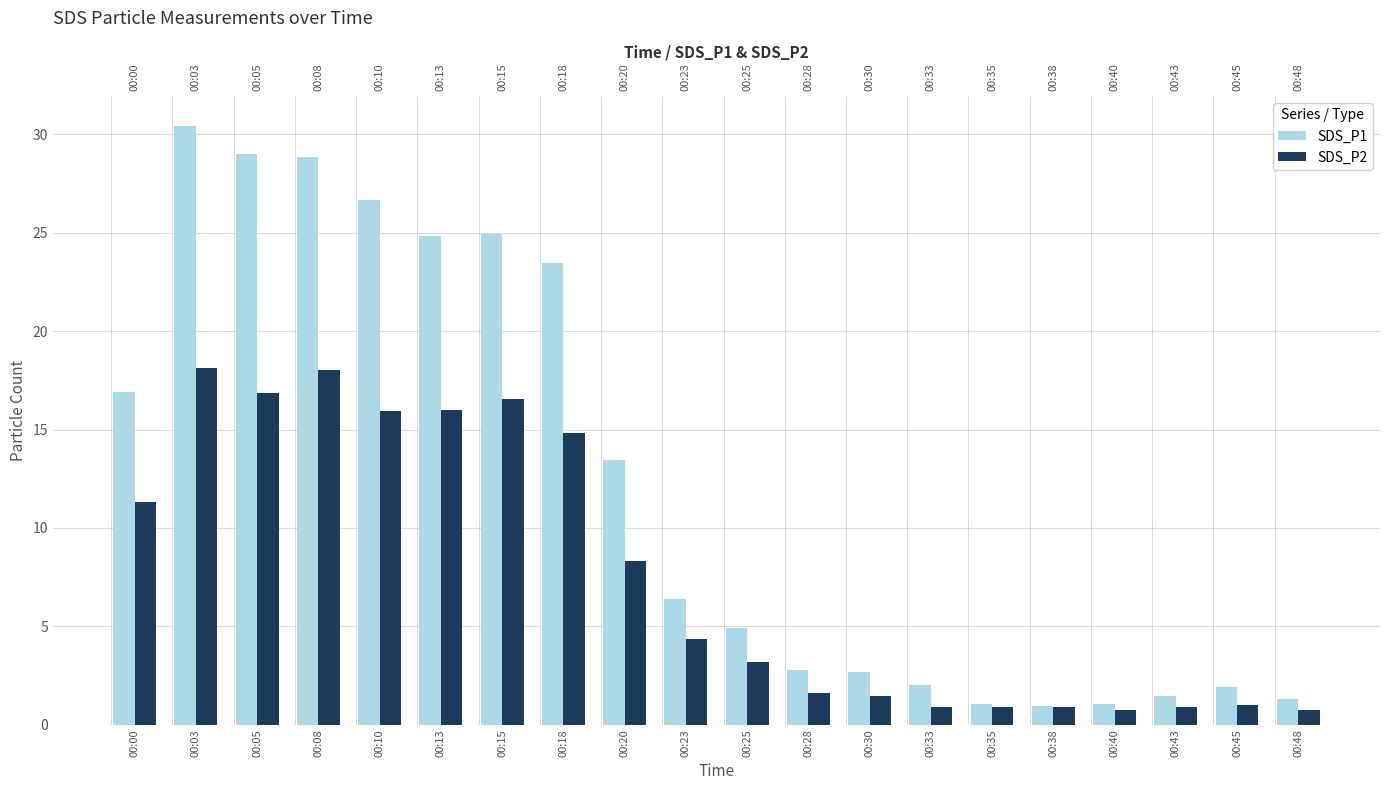

Which has a higher value, 00:20 or 00:00?

00:00